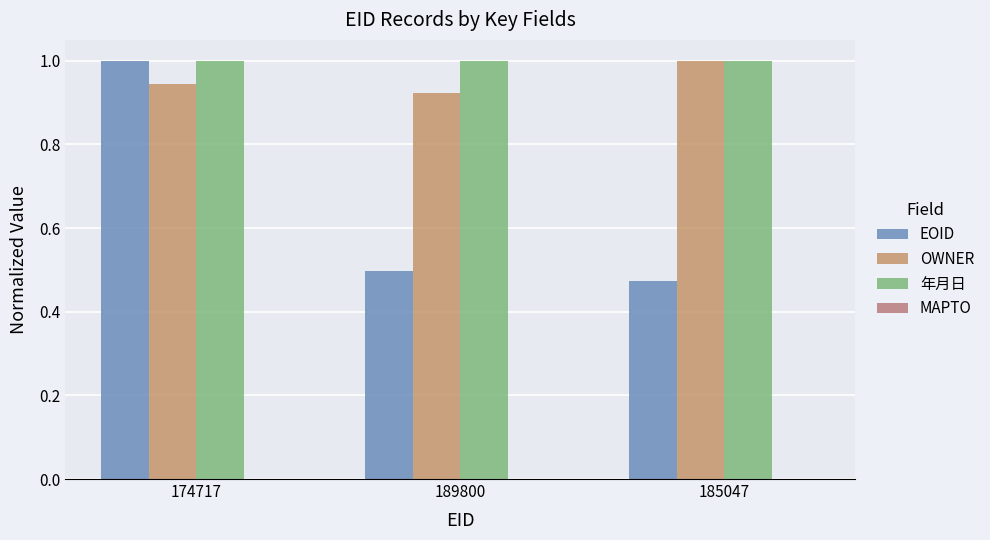

Reading left to right, what are all the values shown in this chart?

EOID: 1.0	0.5	0.5
OWNER: 0.9	0.9	1.0
年月日: 1.0	1.0	1.0
MAPTO: 0.0	0.0	0.0